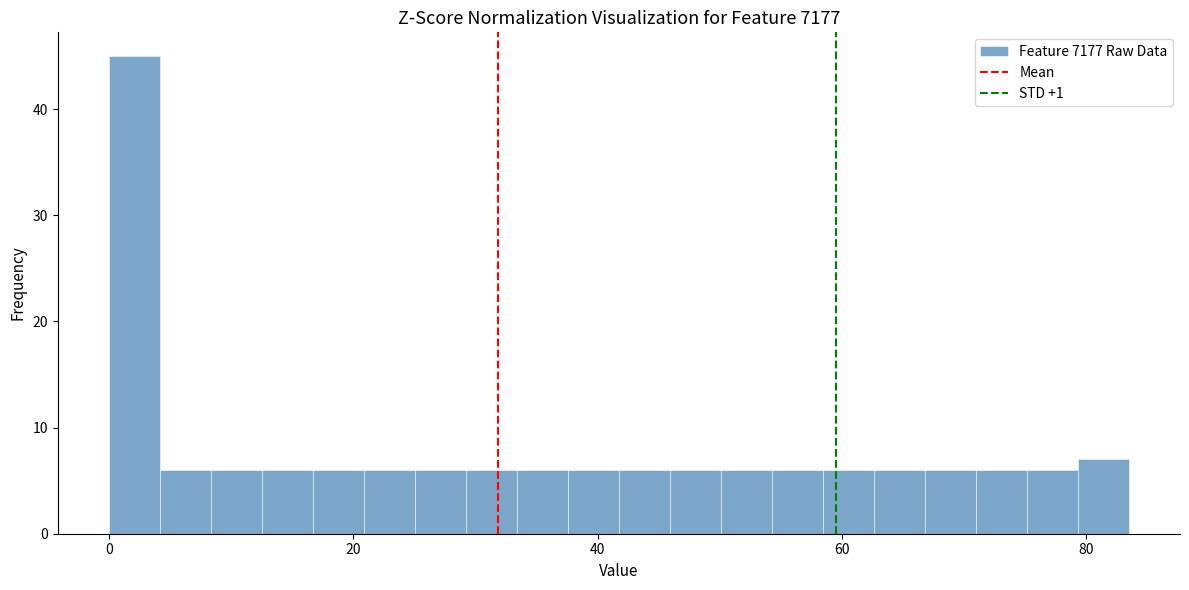

Around what value on the x-axis is the tallest bar? Give the approximate position of its centre, as read against the axis.

2